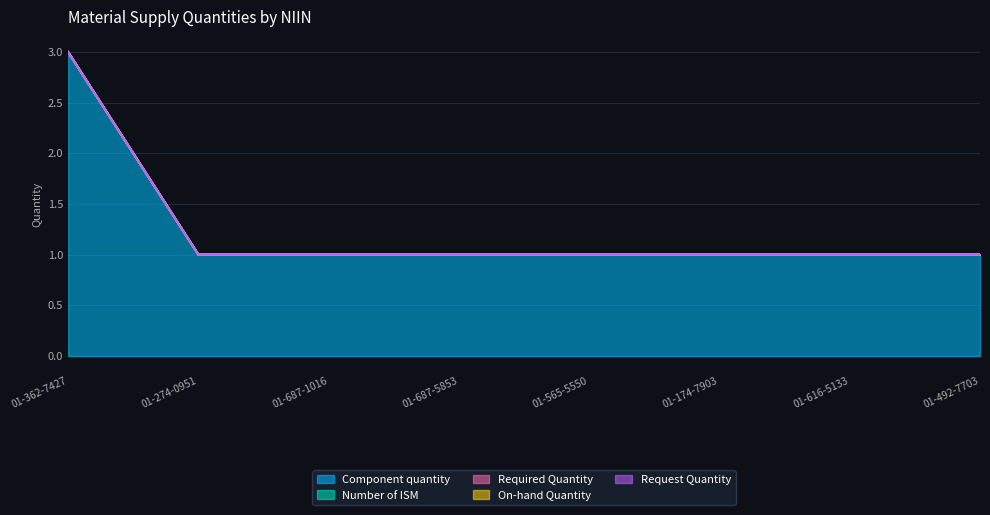

What is the label of the 8th point from the right?

01-362-7427